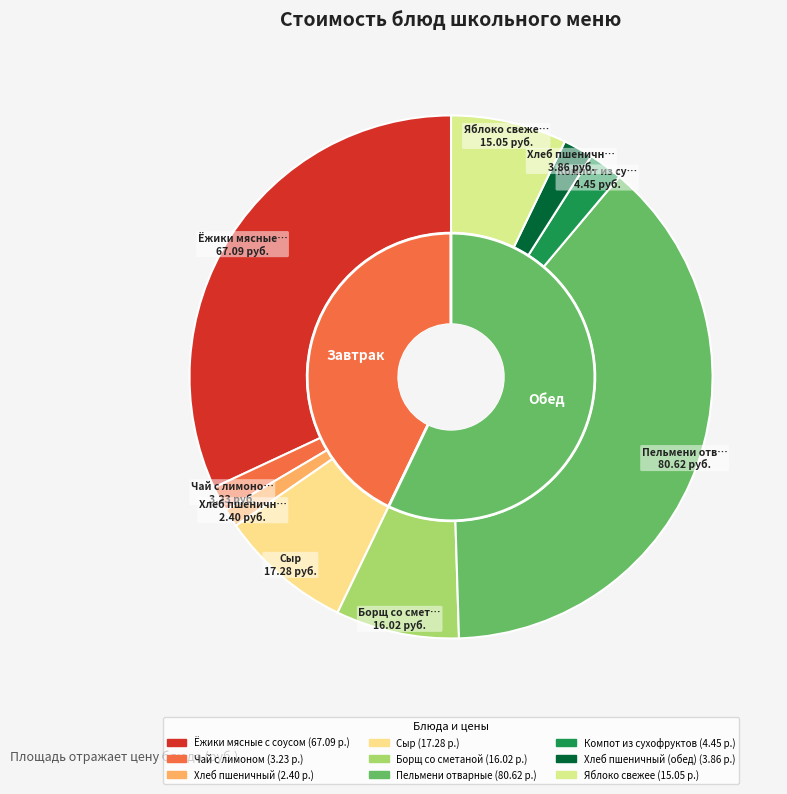

Combined, what portion of the pie is Яблоко свежее and Ёжики мясные с соусом?

39.1%